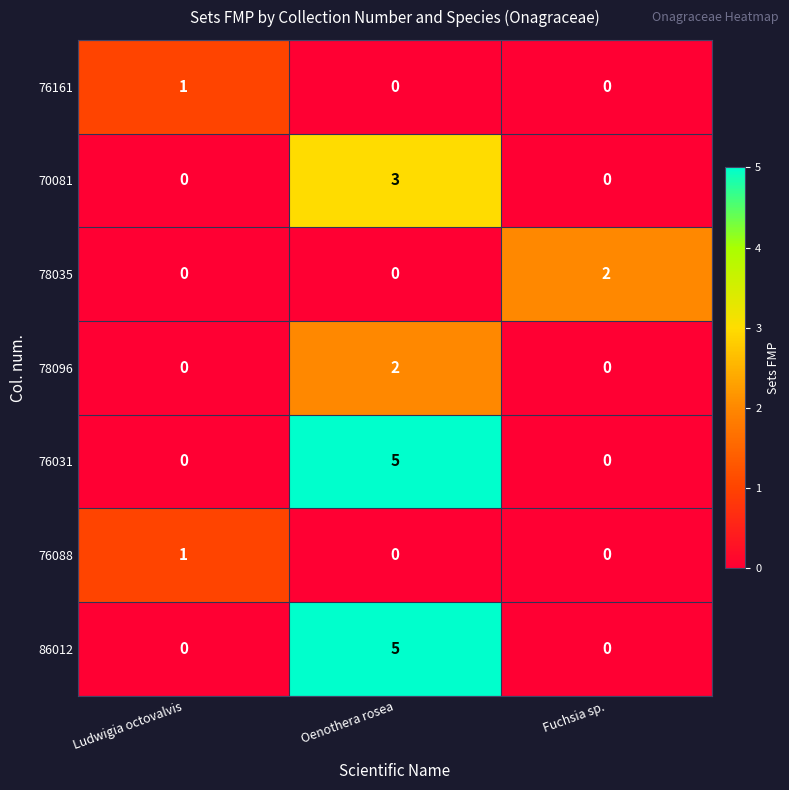

What is the total value across all series at Ludwigia octovalvis?

2